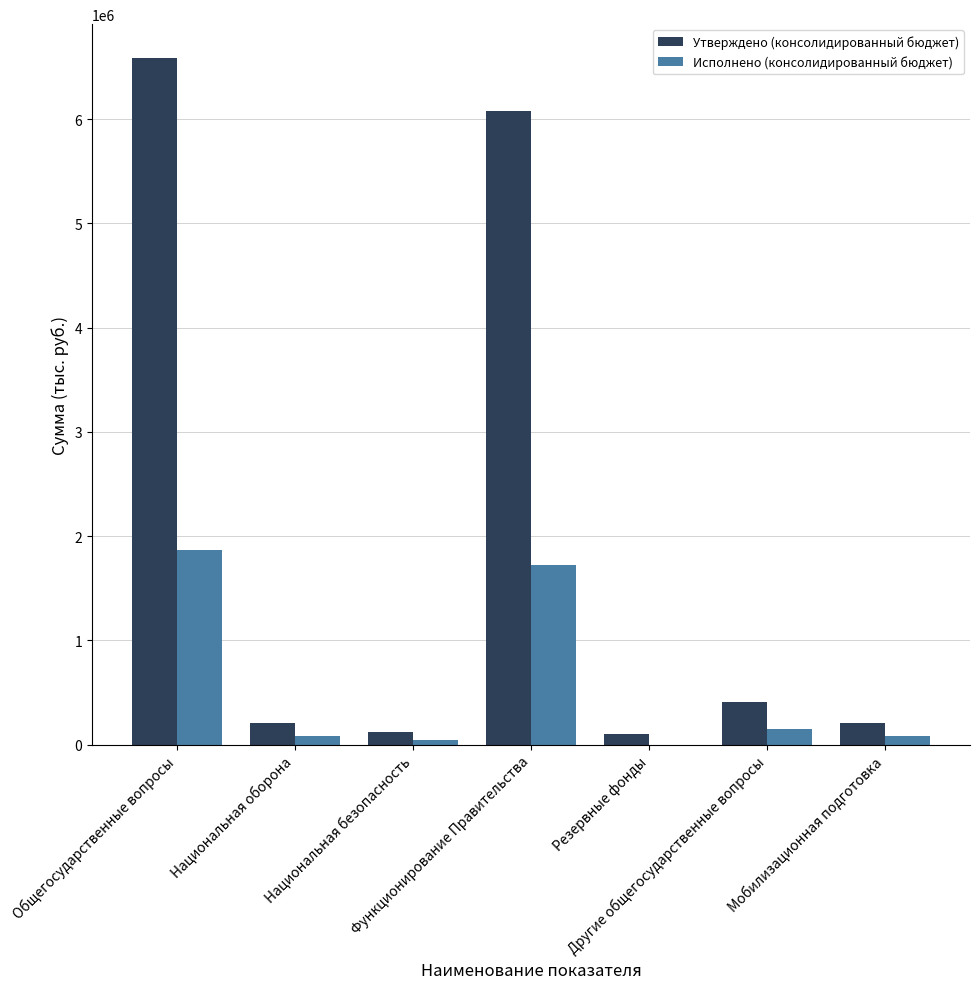

How many groups of bars are there?

7